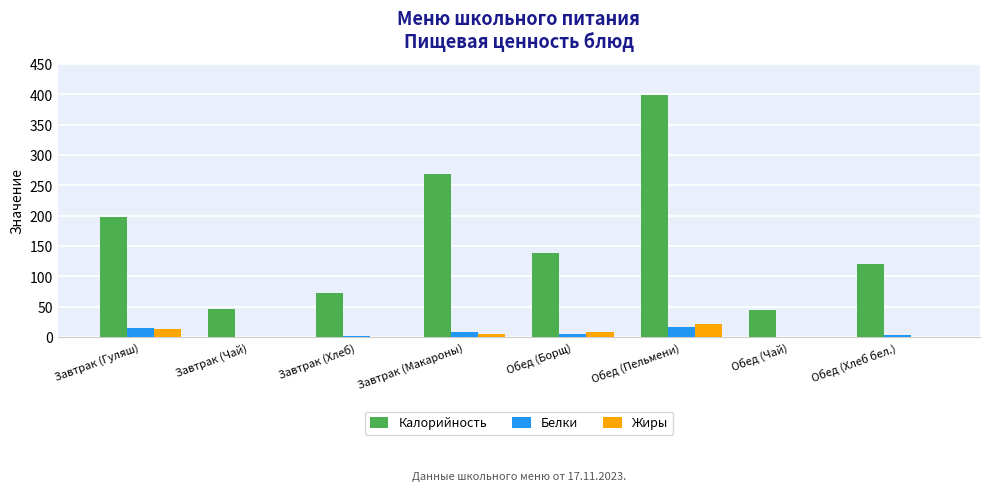

True or false: Белки has a value of 17.1 at Обед (Пельмени).

True